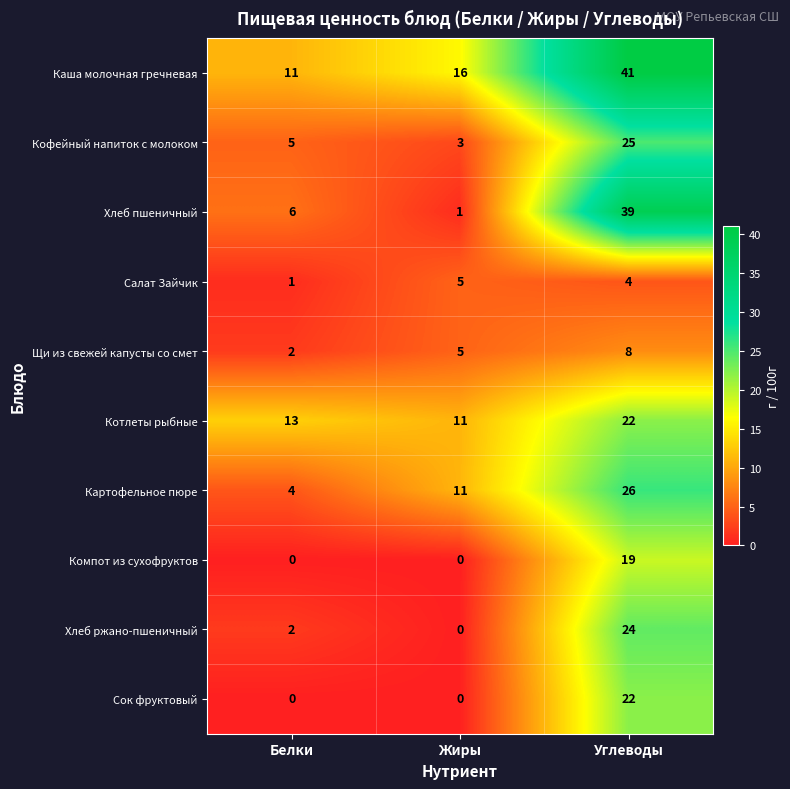

List the labels in order of Хлеб пшеничный value, largest first.

Углеводы, Белки, Жиры